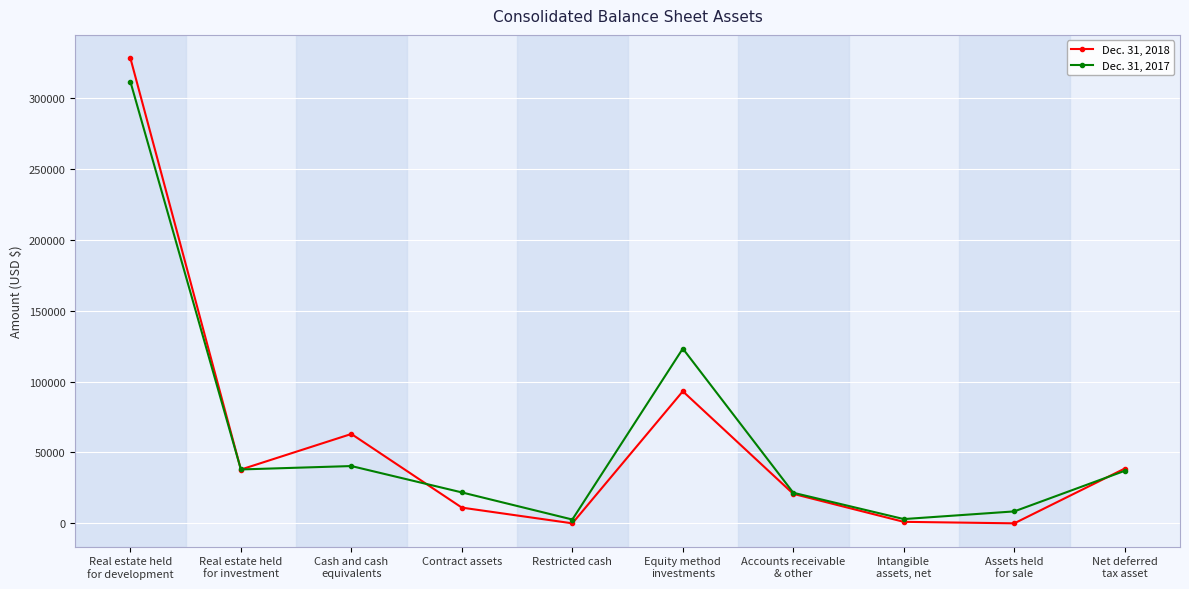

Rank the series at Contract assets from highest to lowest value.

Dec. 31, 2017, Dec. 31, 2018